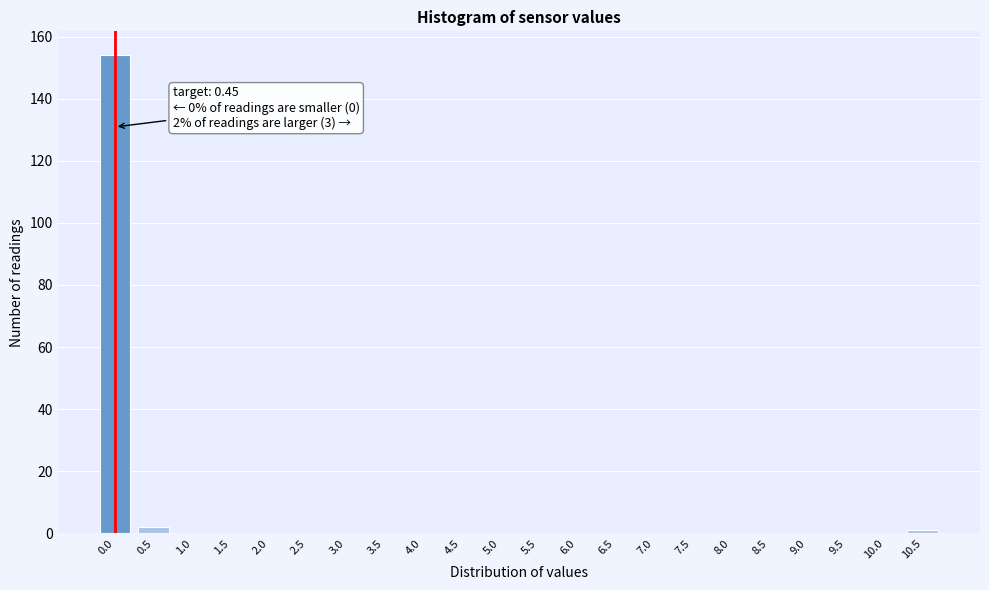

Reading left to right, what are all the values shown in this chart?

0.0=154	0.5=2	1.0=0	1.5=0	2.0=0	2.5=0	3.0=0	3.5=0	4.0=0	4.5=0	5.0=0	5.5=0	6.0=0	6.5=0	7.0=0	7.5=0	8.0=0	8.5=0	9.0=0	9.5=0	10.0=0	10.5=1